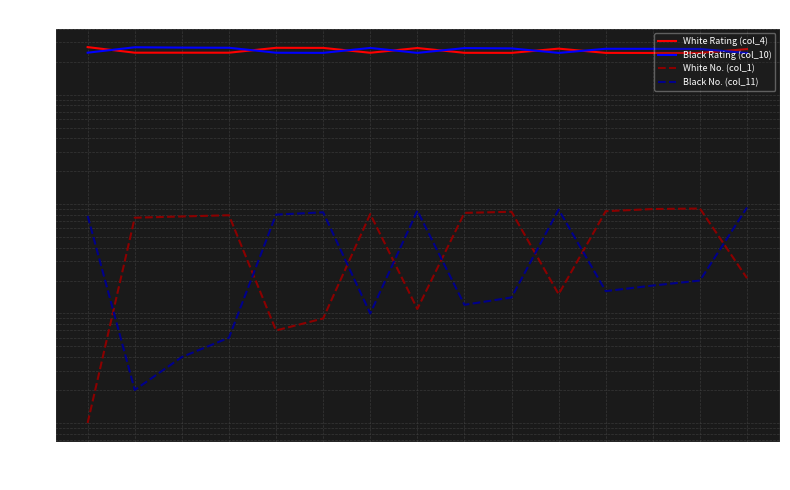

Which series has the largest total across all categories?

Black Rating (col_10)